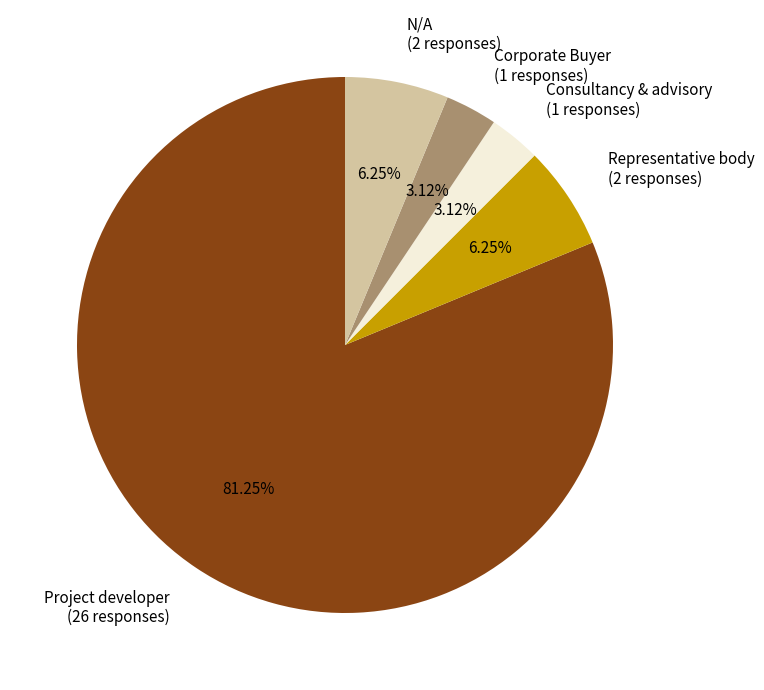

Which slice is the largest?

Project developer